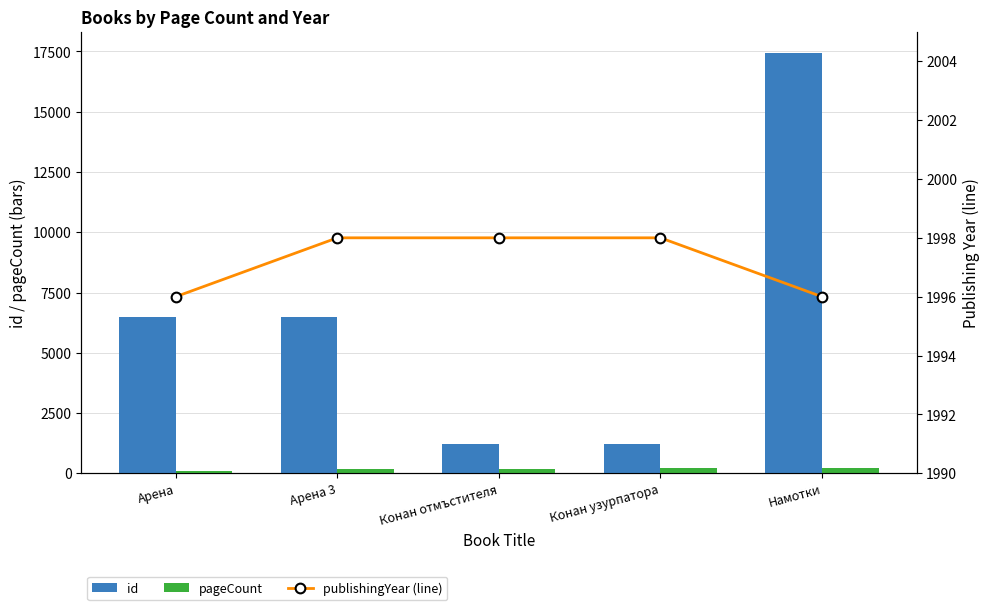

What is the label of the 1st bar from the left?

Арена